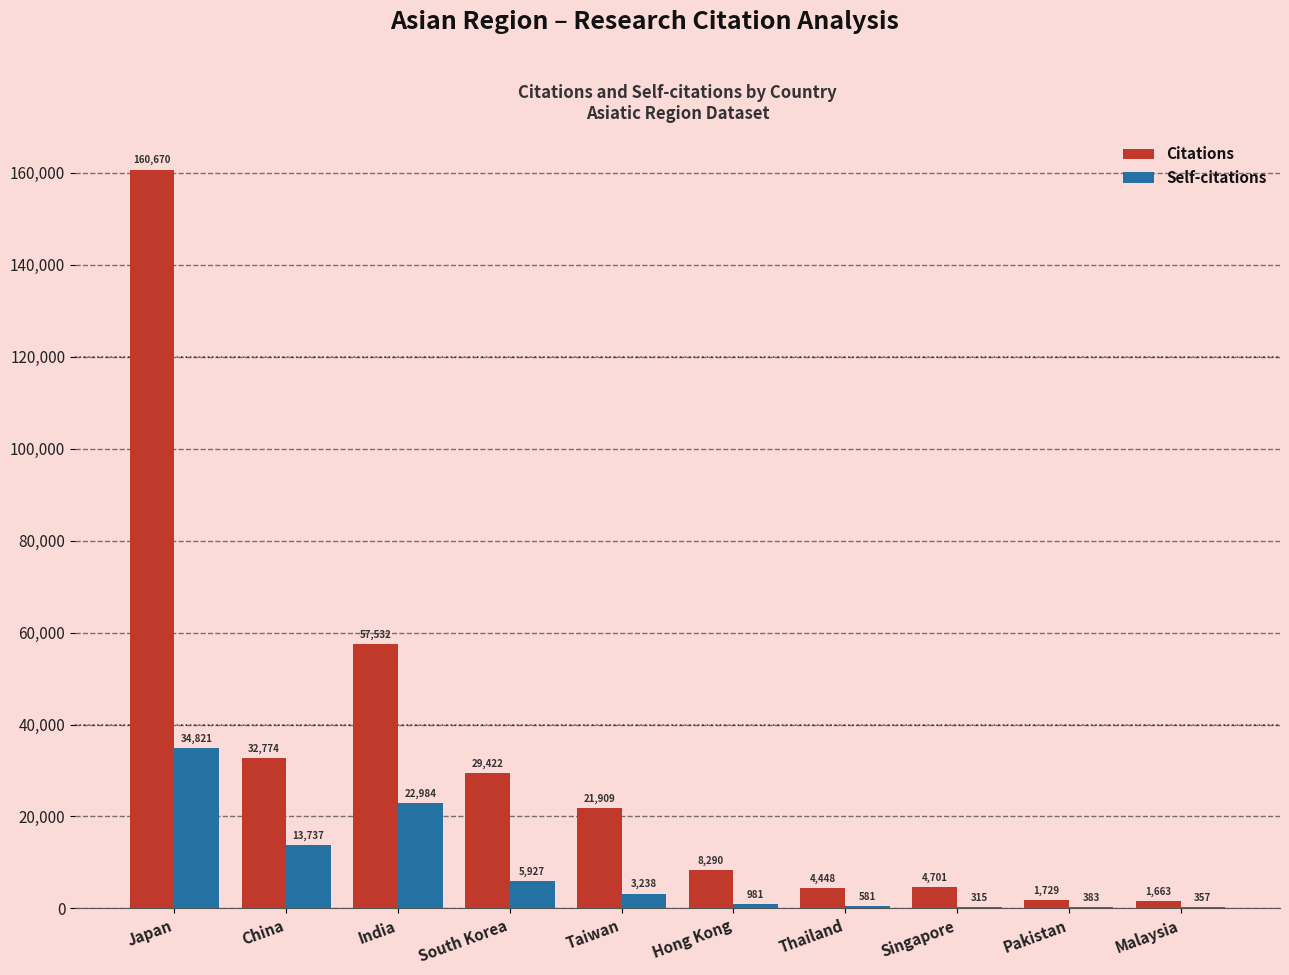

Reading right to left, what are all the values shown in this chart?

Citations: 1663	1729	4701	4448	8290	21909	29422	57532	32774	160670
Self-citations: 357	383	315	581	981	3238	5927	22984	13737	34821